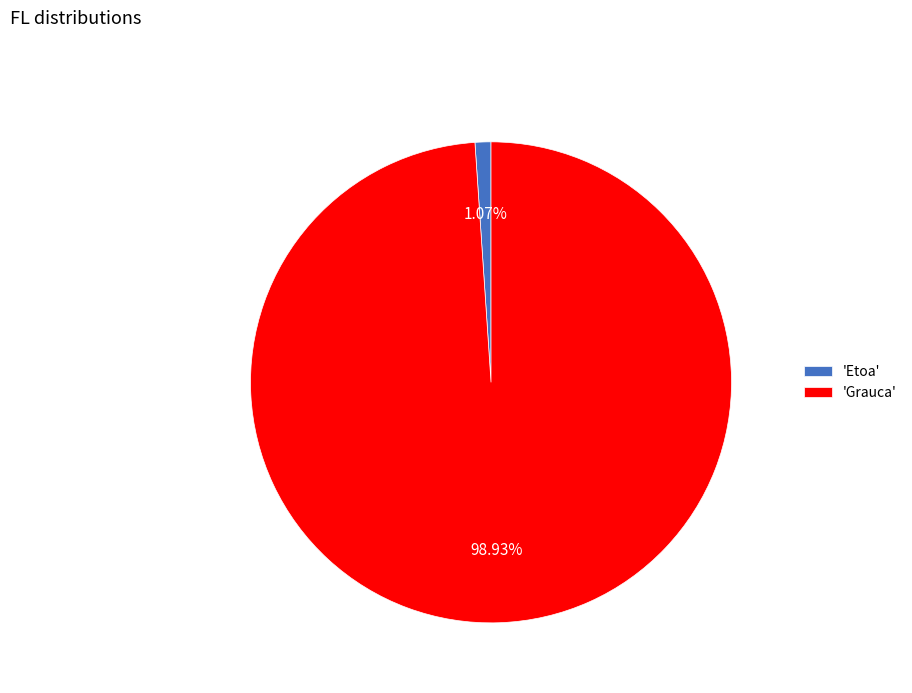

To the nearest percent, what is the difference between the largest and smallest slice percentages?

98%